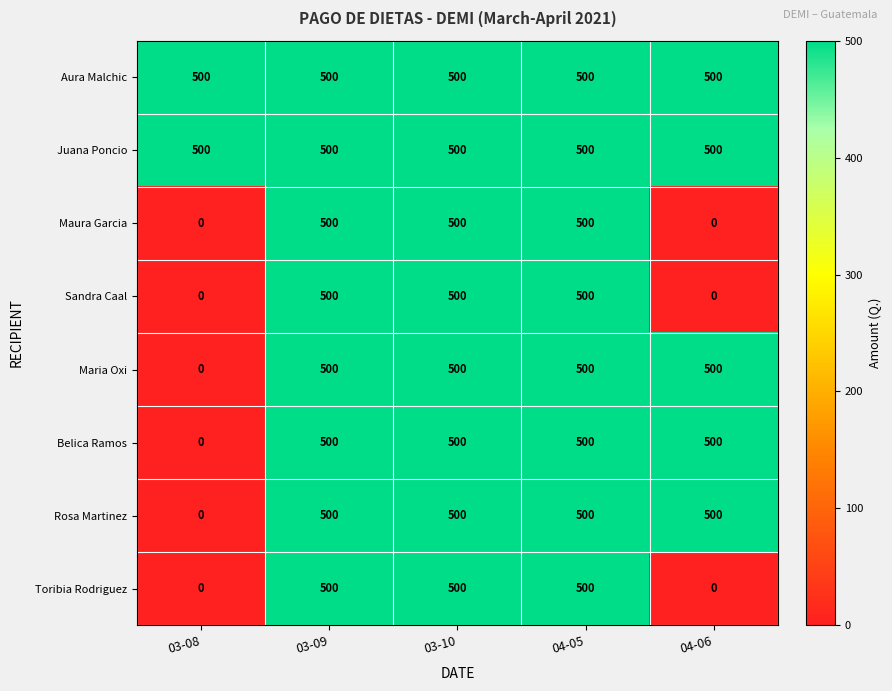

At which label is Rosa Martinez closest to 250?

03-08